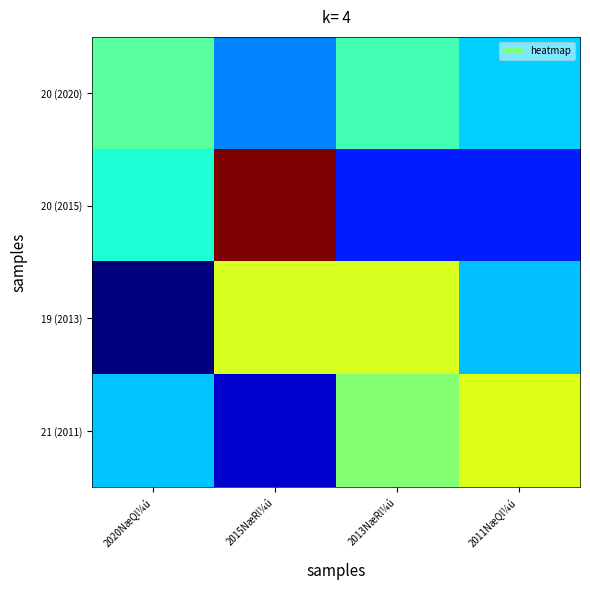

Reading left to right, list all the values displayed in this chart.

20 (2020): 2020NæQl¼ú=8.6	2015NæRl¼ú=6.2	2013NæRl¼ú=8.3	2011NæQl¼ú=7.1
20 (2015): 2020NæQl¼ú=7.8	2015NæRl¼ú=15.0	2013NæRl¼ú=5.0	2011NæQl¼ú=5.0
19 (2013): 2020NæQl¼ú=3.2	2015NæRl¼ú=10.4	2013NæRl¼ú=10.4	2011NæQl¼ú=6.9
21 (2011): 2020NæQl¼ú=6.9	2015NæRl¼ú=4.0	2013NæRl¼ú=9.2	2011NæQl¼ú=10.5